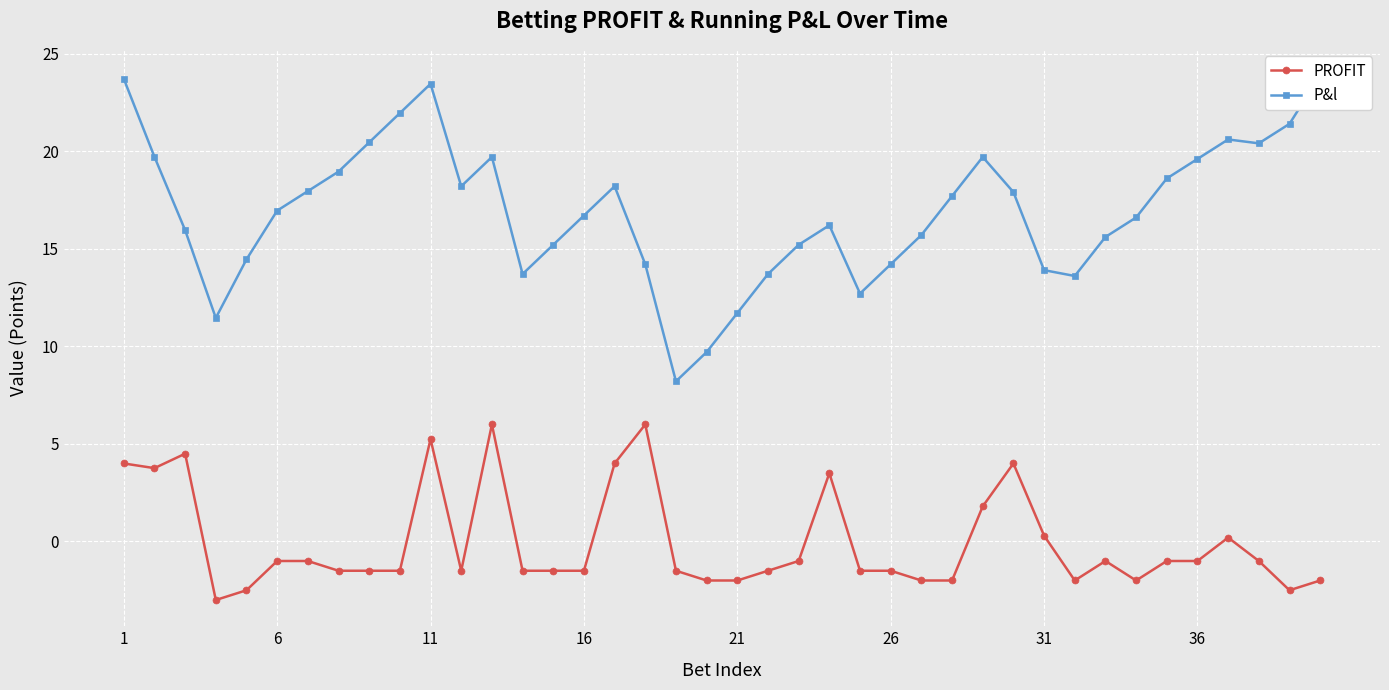

What is the minimum value for PROFIT?

-3.0